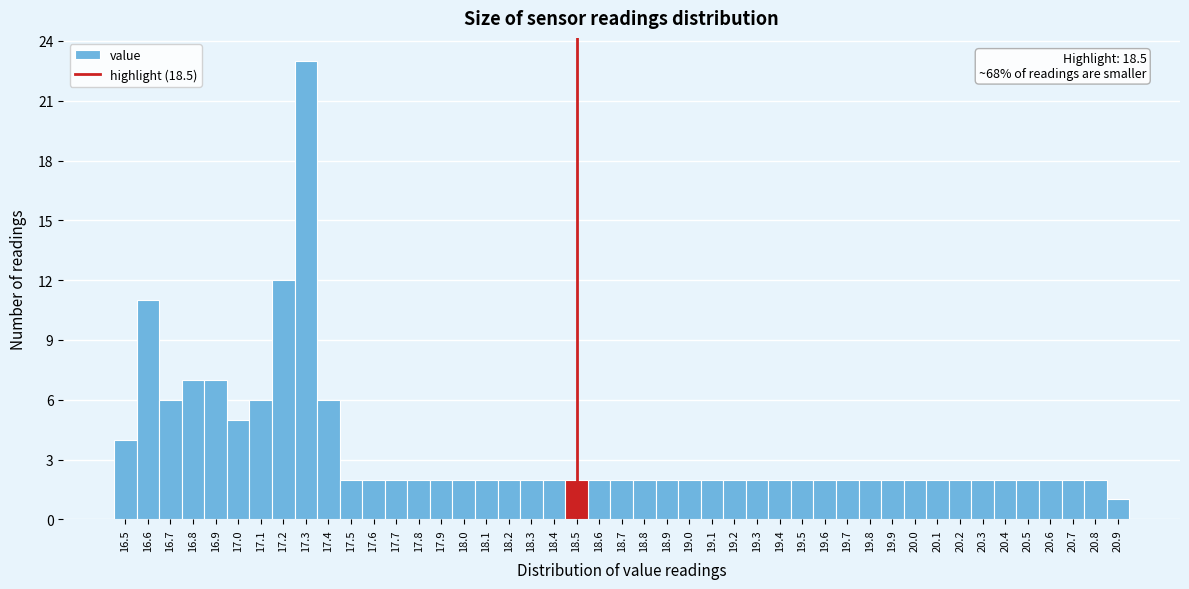

Over which range of the x-axis is the bar tallest?

17.25 to 17.35